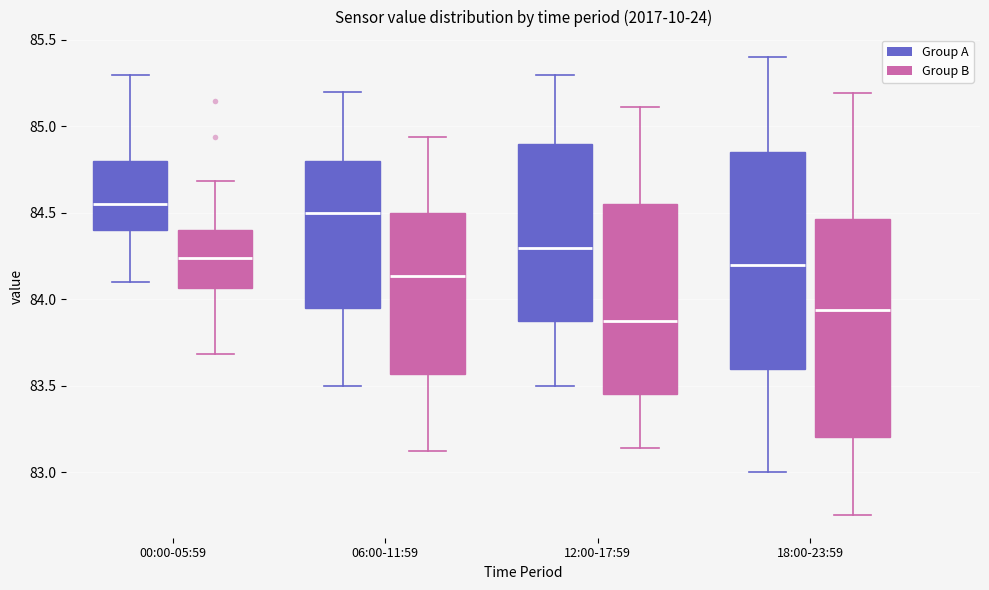

Reading left to right, read every box against the y-axis: the position of its median line, the range the box covers, and the ends of its whiskers. The values are not printed on the chart, so give them approximately, as read against the axis.

00:00-05:59 (Group A): median 84.55, box 84.40 to 84.80, whiskers 84.10 to 85.30
00:00-05:59 (Group B): median 84.25, box 84.05 to 84.40, whiskers 83.70 to 84.70
06:00-11:59 (Group A): median 84.50, box 83.95 to 84.80, whiskers 83.50 to 85.20
06:00-11:59 (Group B): median 84.15, box 83.55 to 84.50, whiskers 83.10 to 84.95
12:00-17:59 (Group A): median 84.30, box 83.90 to 84.90, whiskers 83.50 to 85.30
12:00-17:59 (Group B): median 83.90, box 83.45 to 84.55, whiskers 83.15 to 85.10
18:00-23:59 (Group A): median 84.20, box 83.60 to 84.85, whiskers 83.00 to 85.40
18:00-23:59 (Group B): median 83.95, box 83.20 to 84.45, whiskers 82.75 to 85.20